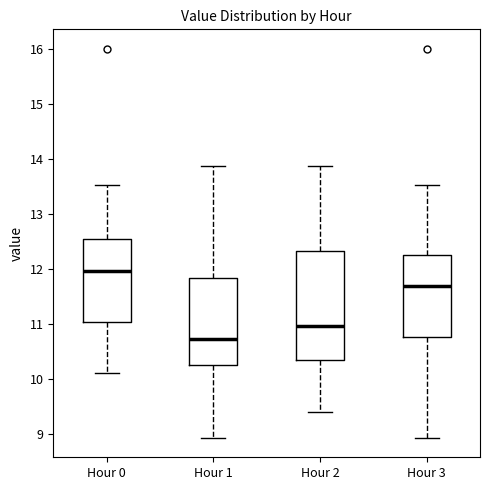

Reading left to right, transcribe this box plot: for each box, give where its median line is, the range the box spans, and where its two whiskers end, as read against the y-axis. The values are not printed on the chart, so give them approximately, as read against the axis.

Hour 0: median 12.0, box 11.0 to 12.5, whiskers 10.1 to 13.5
Hour 1: median 10.7, box 10.3 to 11.8, whiskers 8.9 to 13.9
Hour 2: median 11.0, box 10.4 to 12.3, whiskers 9.4 to 13.9
Hour 3: median 11.7, box 10.8 to 12.2, whiskers 8.9 to 13.5